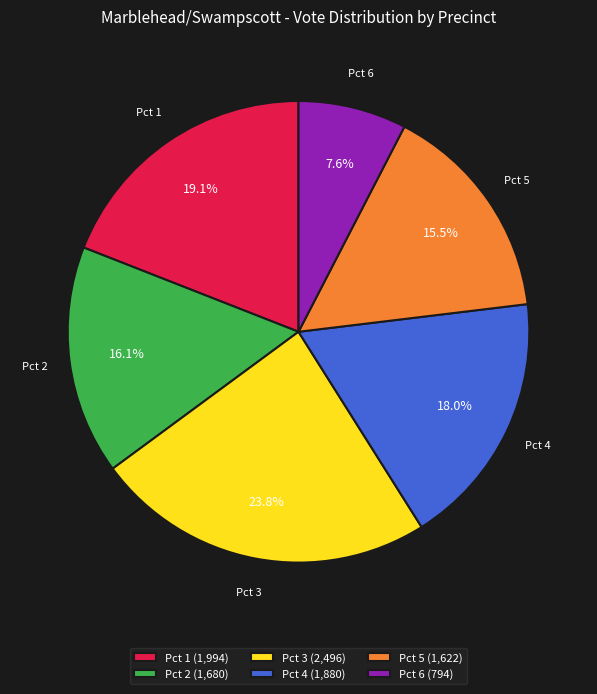

How many segments does this pie chart have?

6